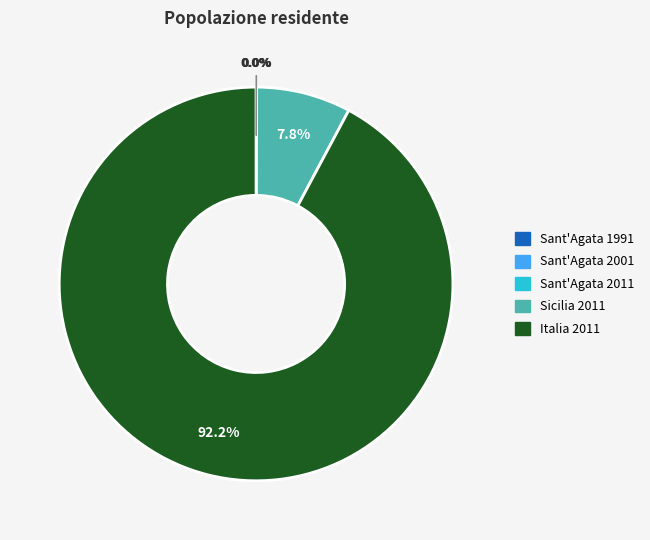

What is the largest slice in the pie chart?

Italia 2011